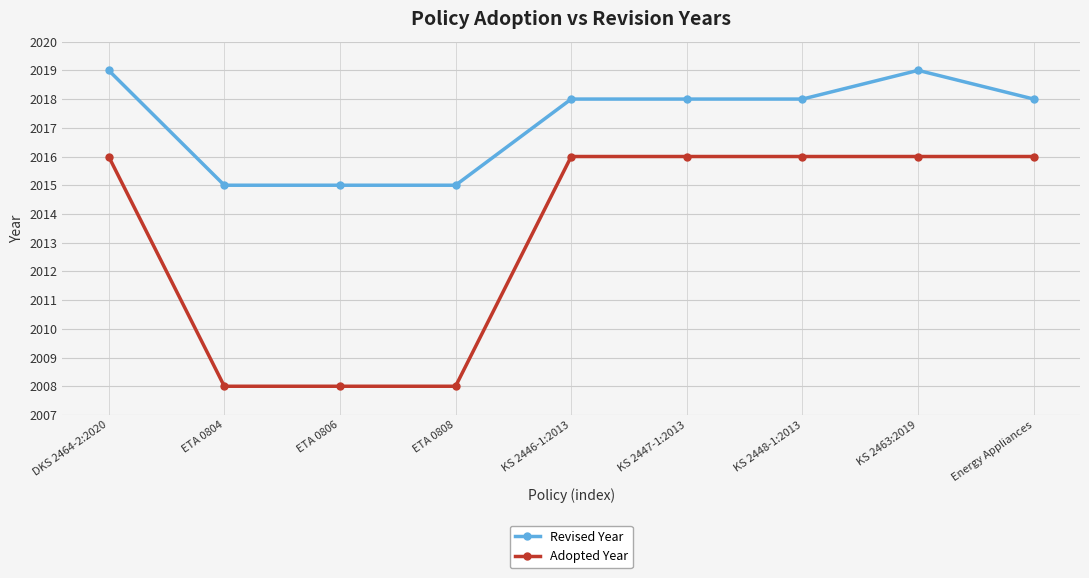

List the series in order of their overall mean, lowest first.

Adopted Year, Revised Year